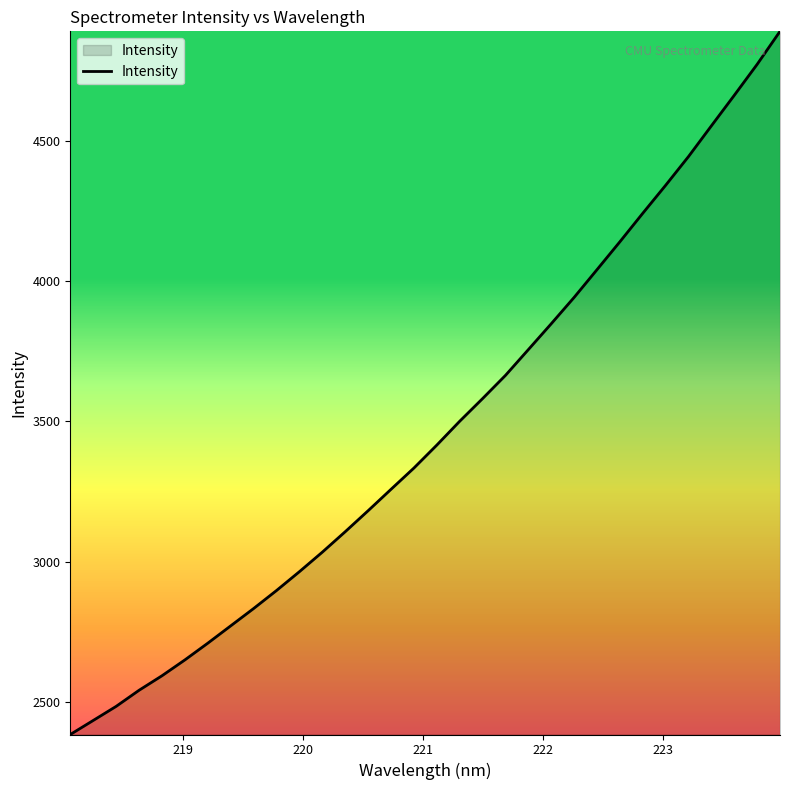

What is the greatest value displayed?

4892.3